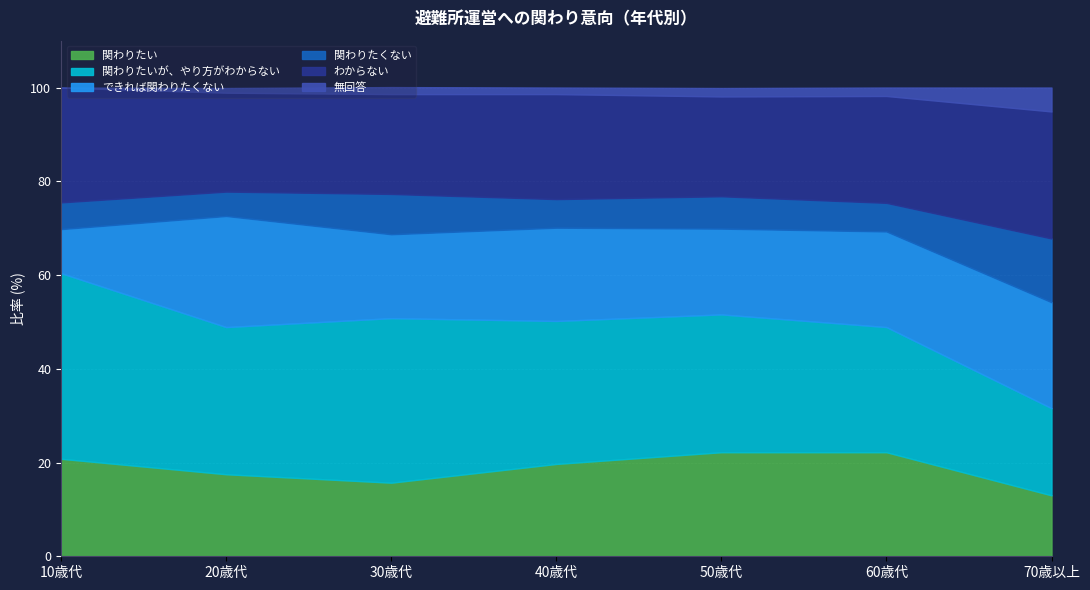

What is the label of the 7th point from the left?

70歳以上